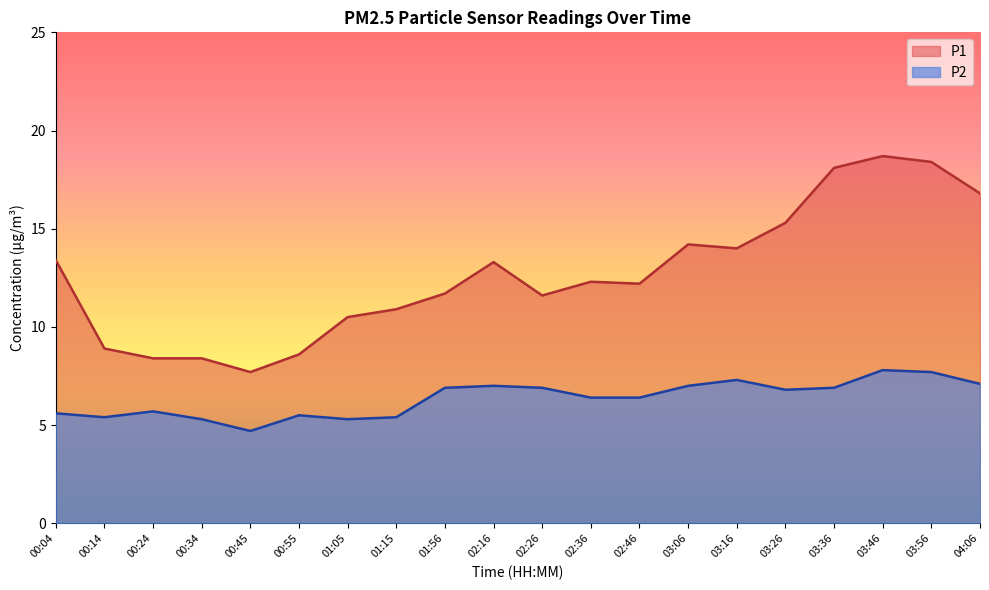

How many interior local peaks does the P1 series have?

4